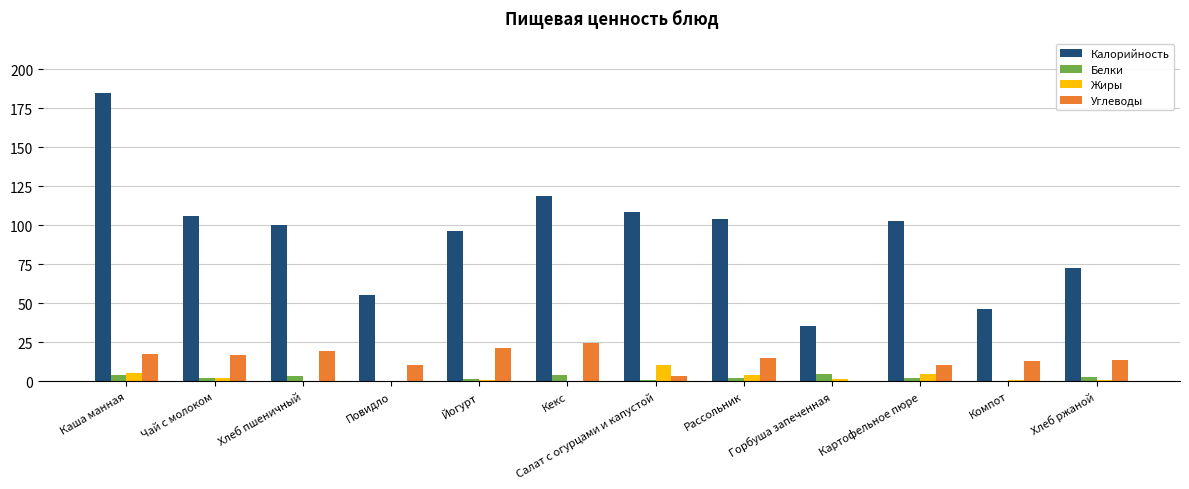

What are all the series names shown in the legend?

Калорийность, Белки, Жиры, Углеводы